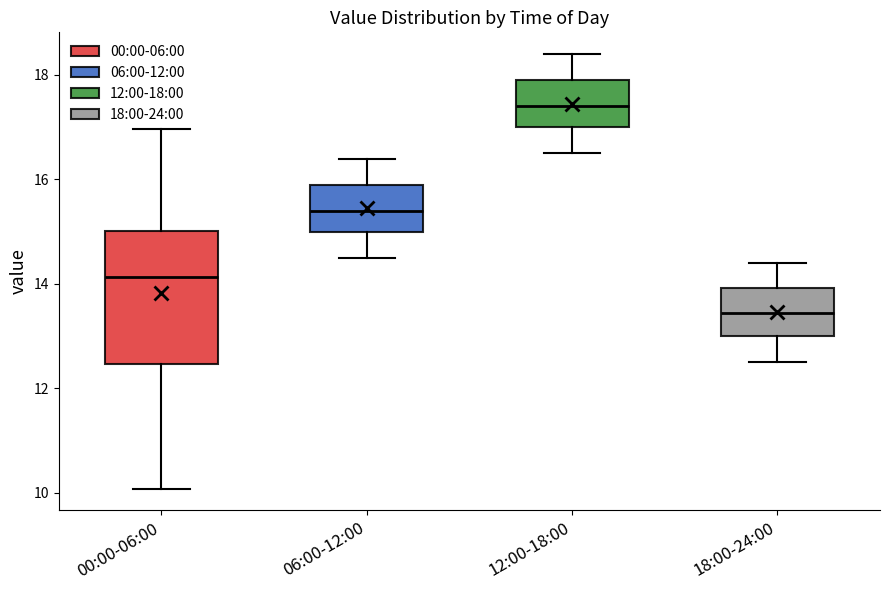

Which box has the lowest median line?

18:00-24:00